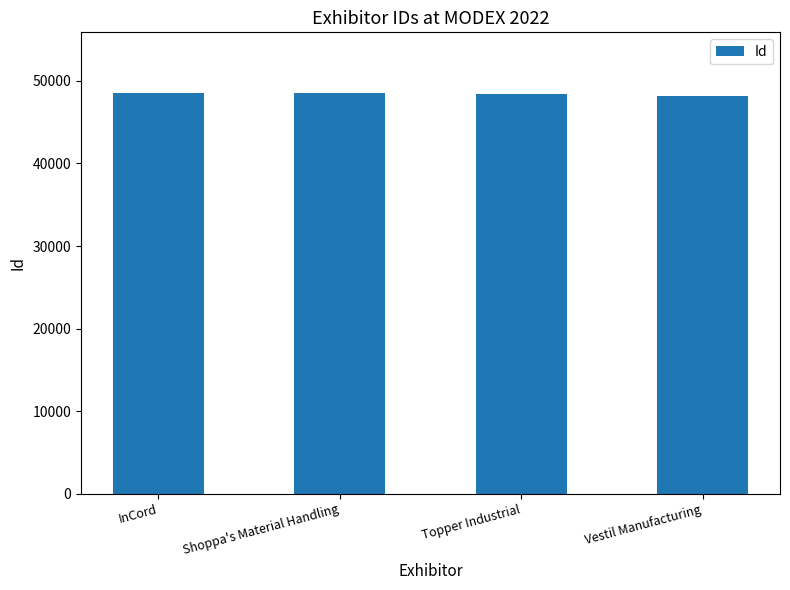

What is the value of the 2nd bar from the left?

48602